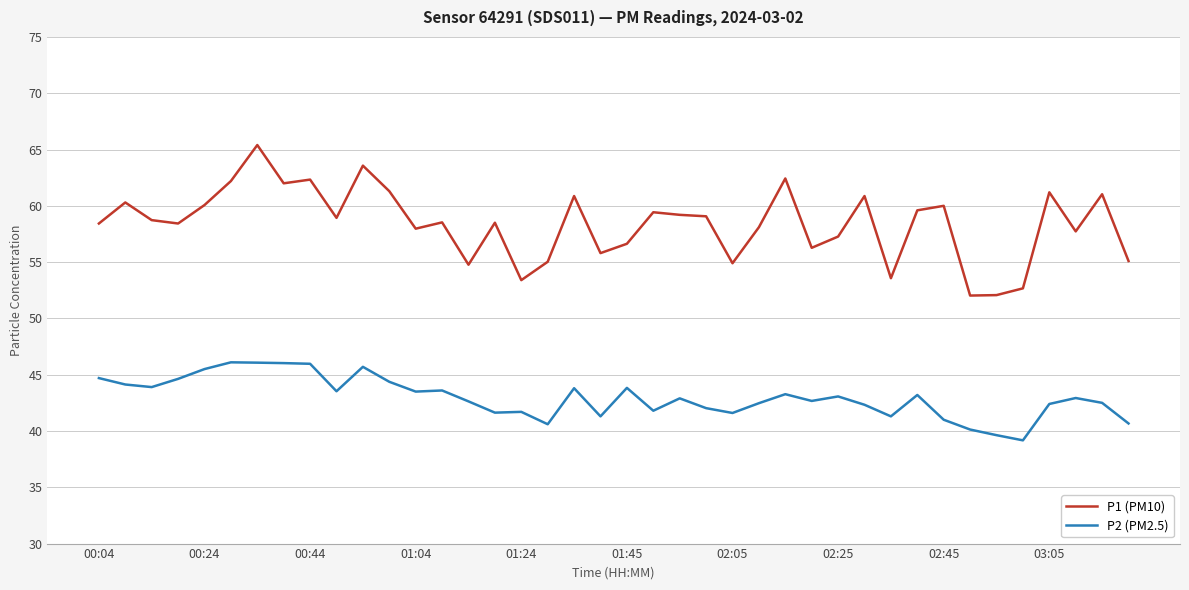

What is the average value of the P1 (PM10) series?

58.4